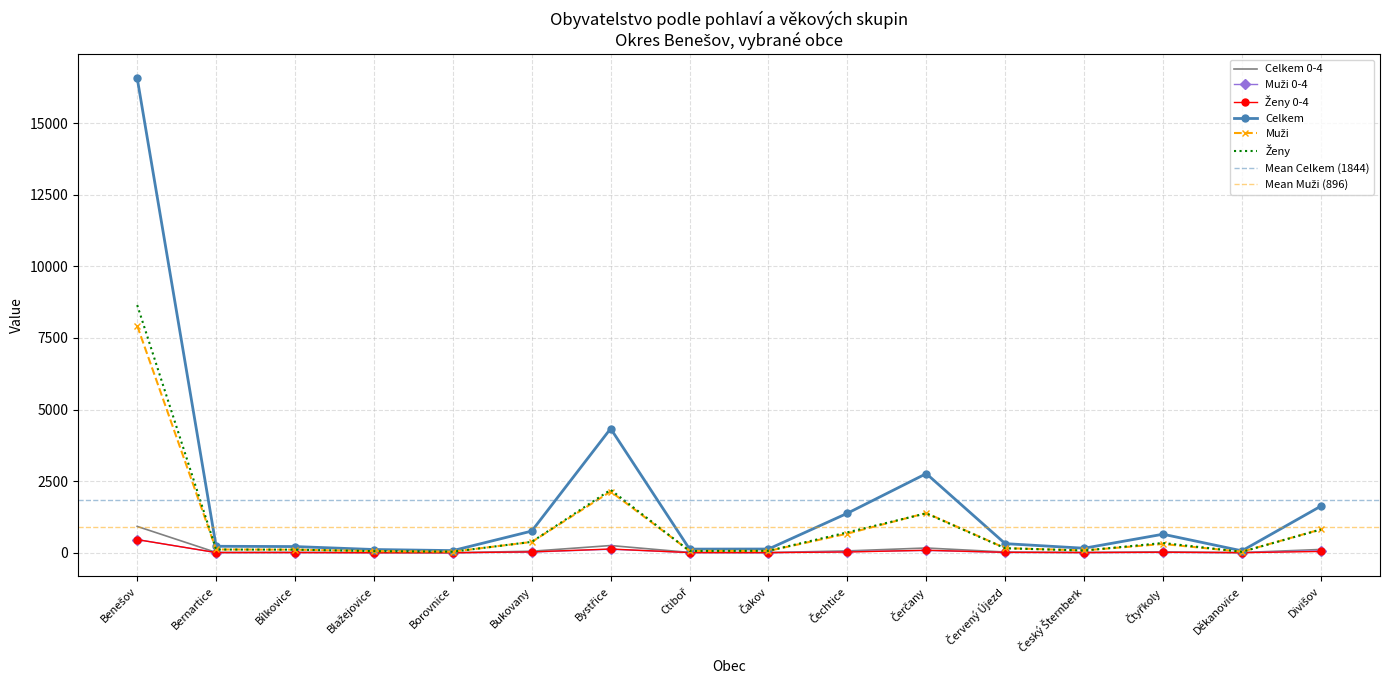

At which label does Ženy reach its peak?

Benešov